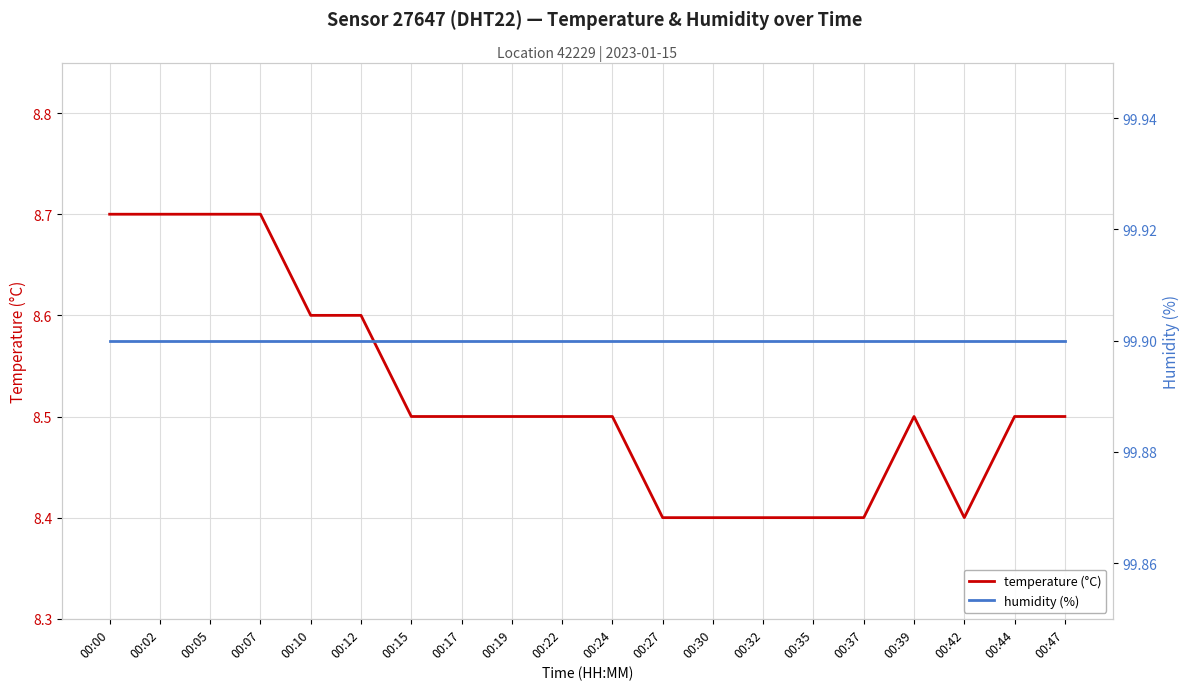

True or false: temperature (°C) has a value of 11.9 at 00:05.

False